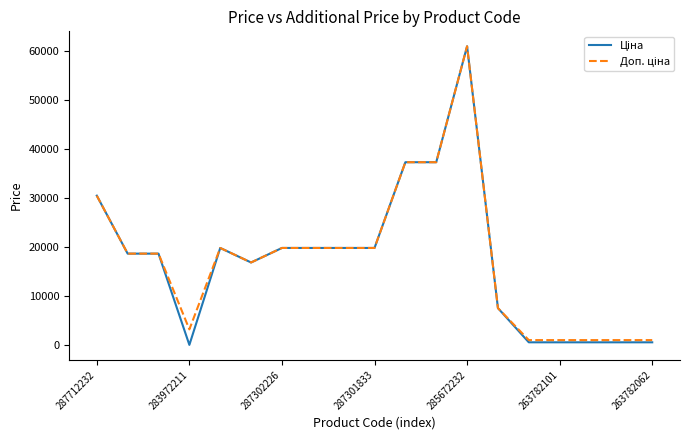

What is the maximum value shown in the chart?

61024.7